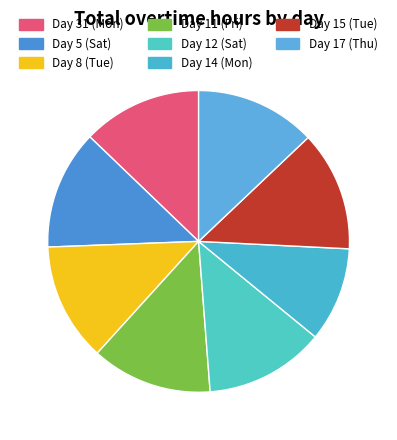

What is the change in value from Day 5 (Sat) to Day 15 (Tue)?

+0.1